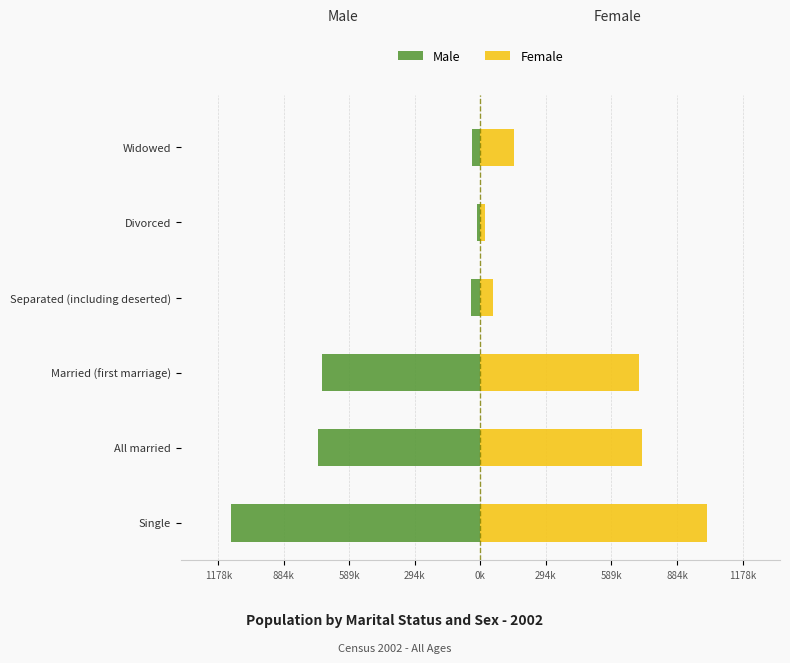

Does the chart contain stacked bars?

No